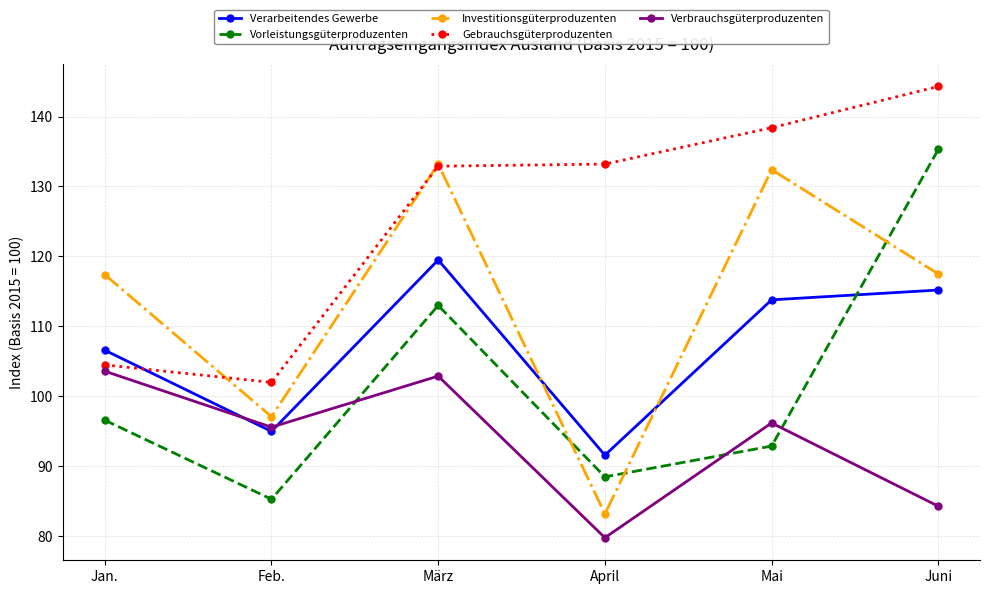

True or false: Verarbeitendes Gewerbe has more than 2 interior local peaks.

False